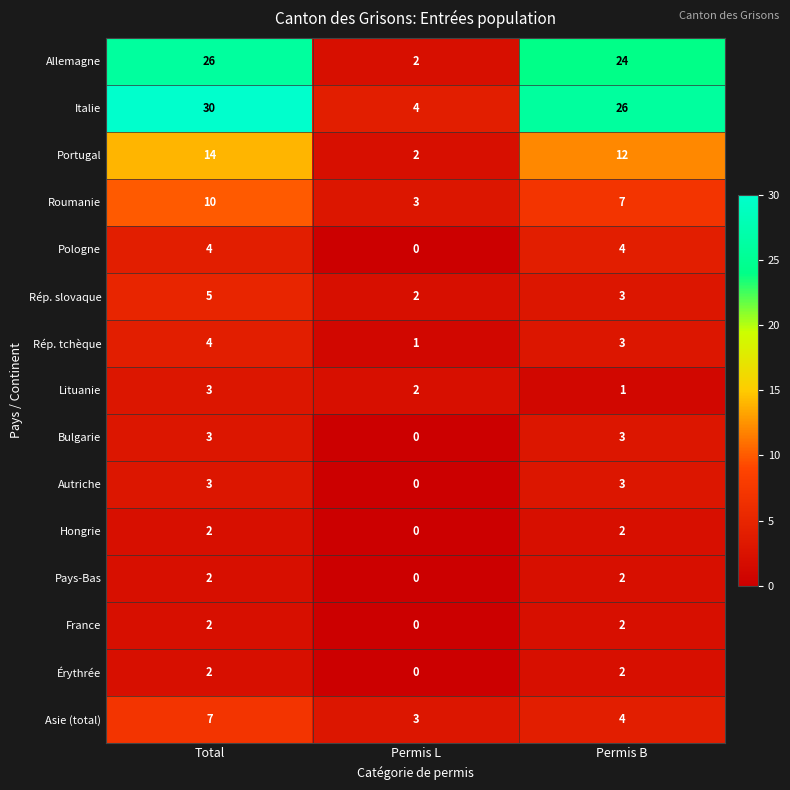

Which series changed the most between Total and Permis L?

Italie